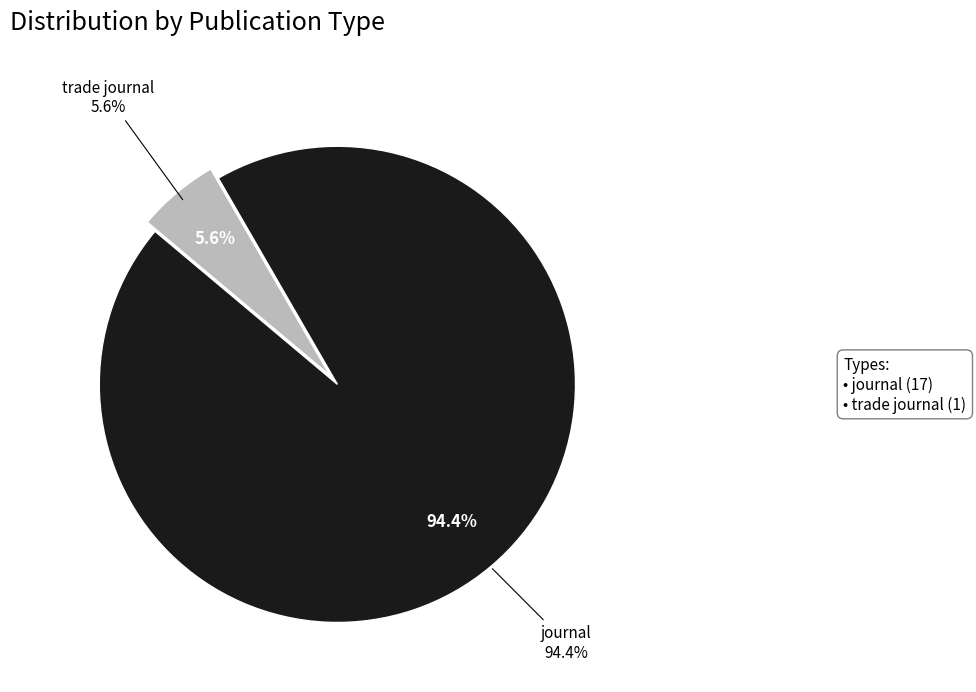

Rank the categories by value from highest to lowest.

journal, trade journal